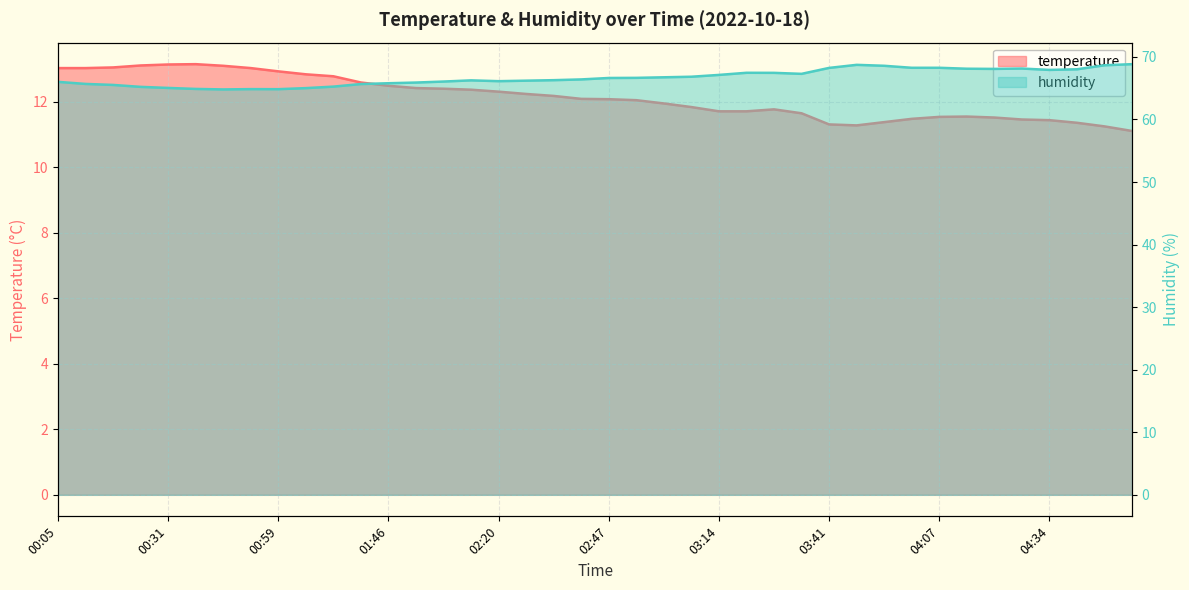

What is the approximate value of temperature at 00:38?

13.2